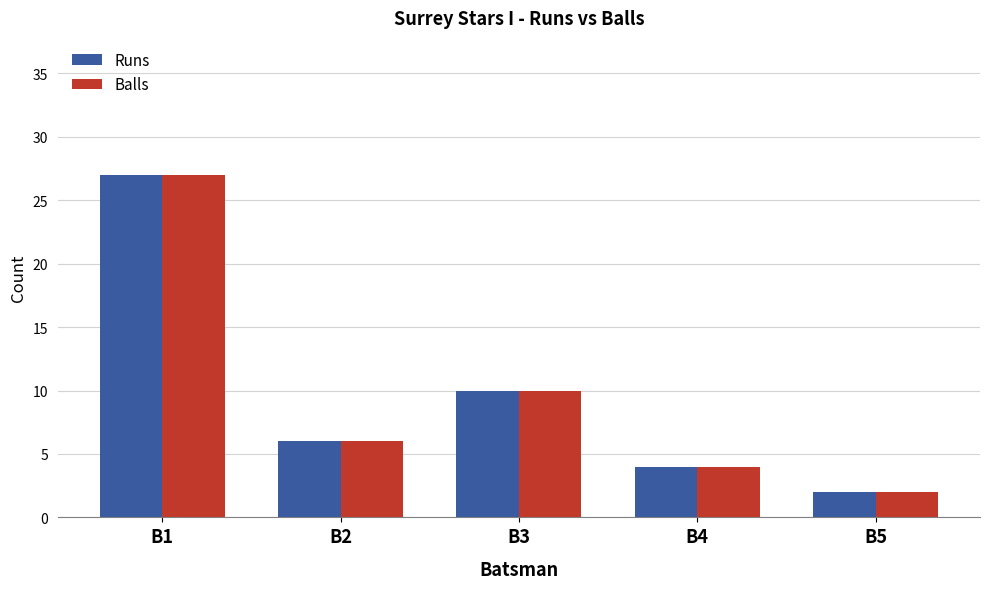

What are all the series names shown in the legend?

Runs, Balls